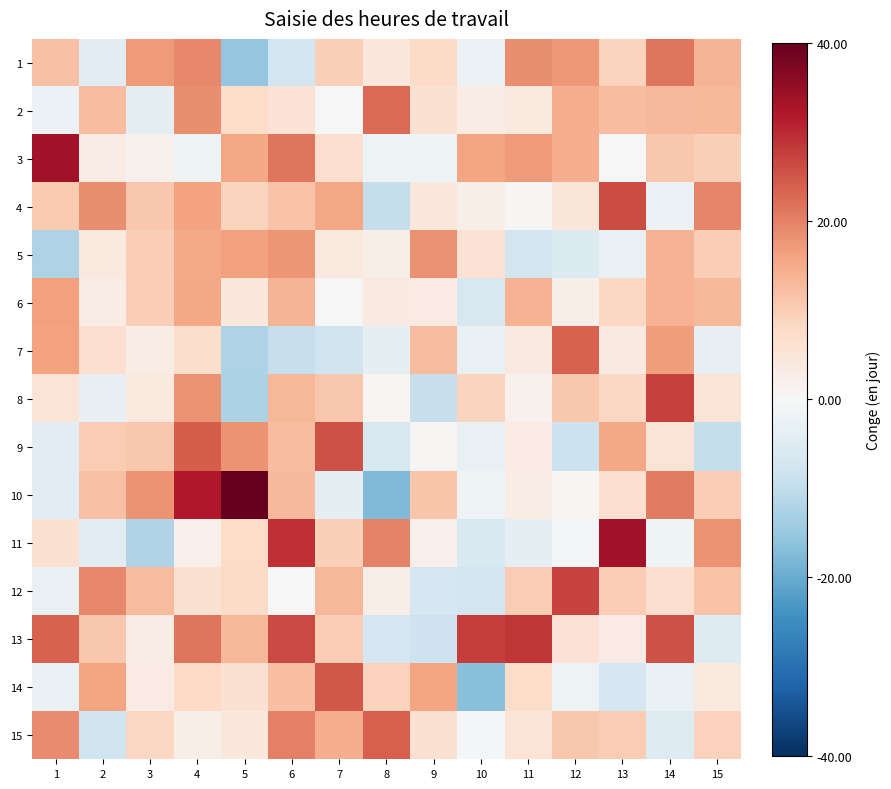

Which has a higher value, 1 or 2?

1